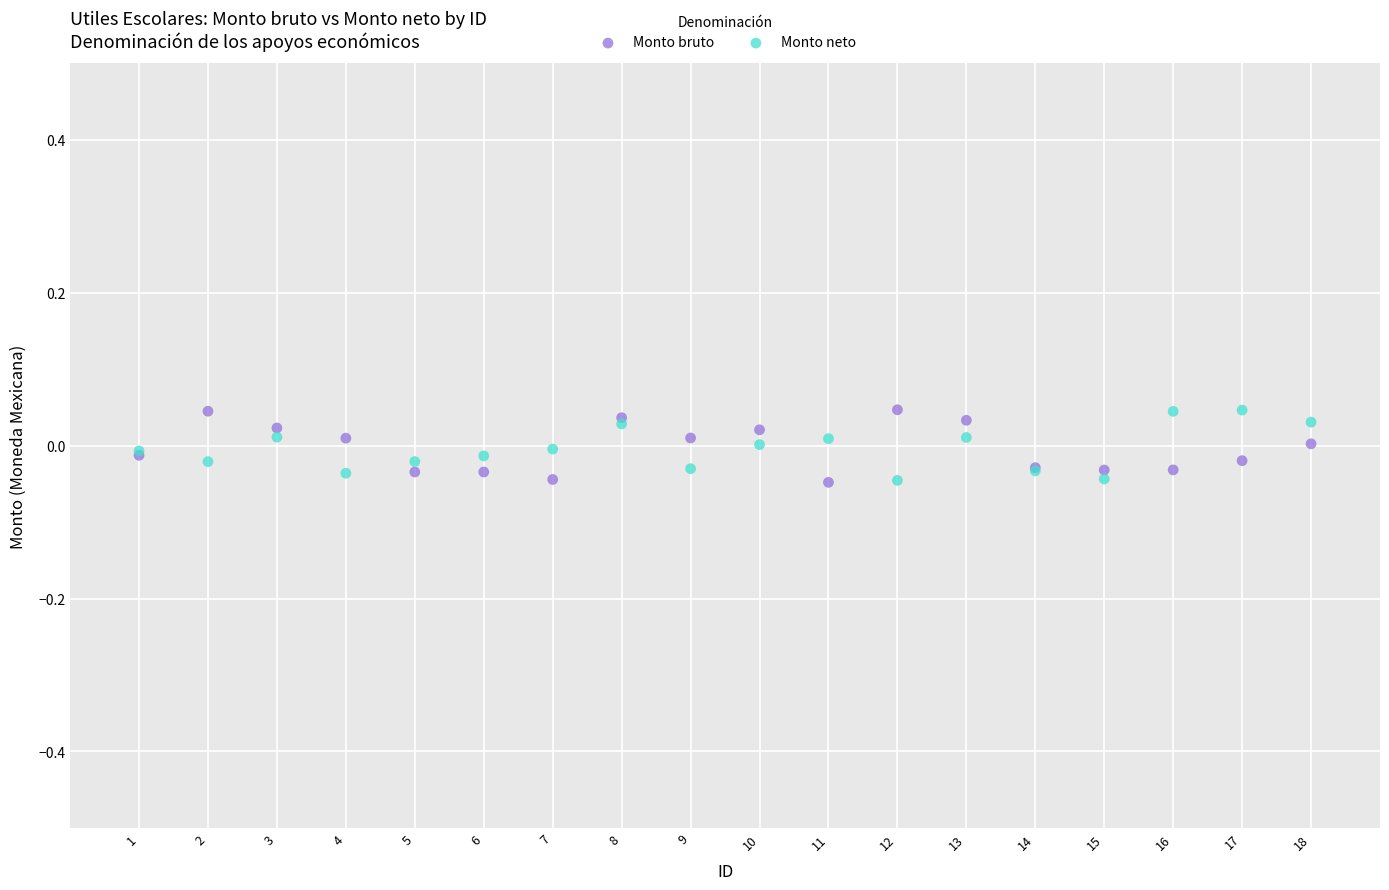

What is the X range (max minus min) for the scatter plot?

17.0